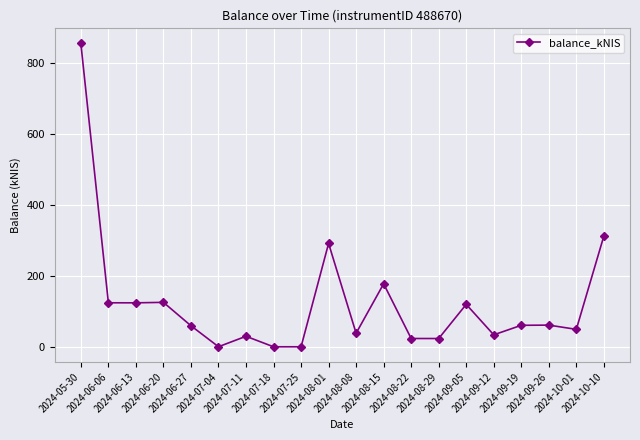

What position from the left is 2024-07-25?

9